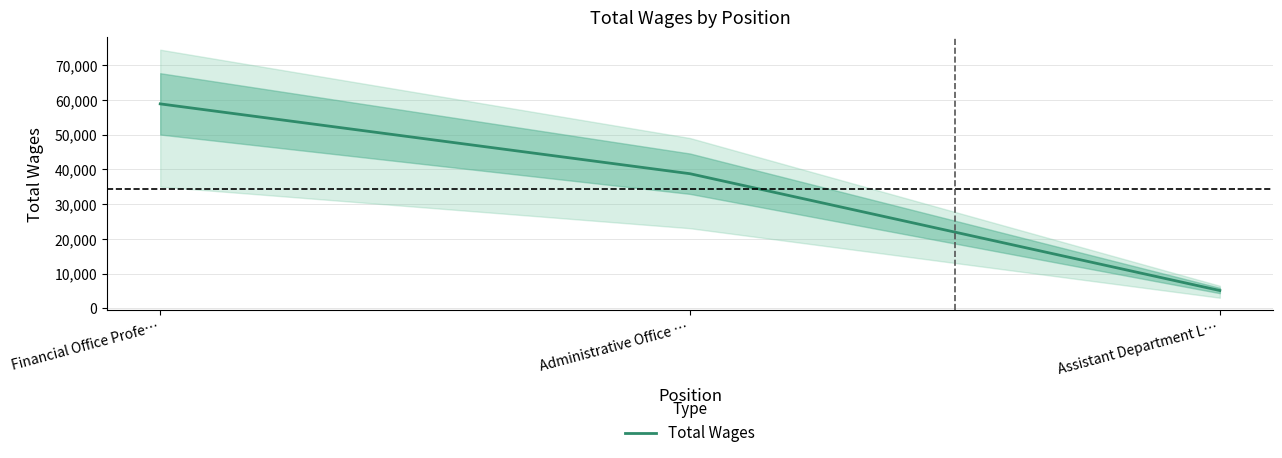

Which label corresponds to the smallest value in the chart?

Assistant Department L…